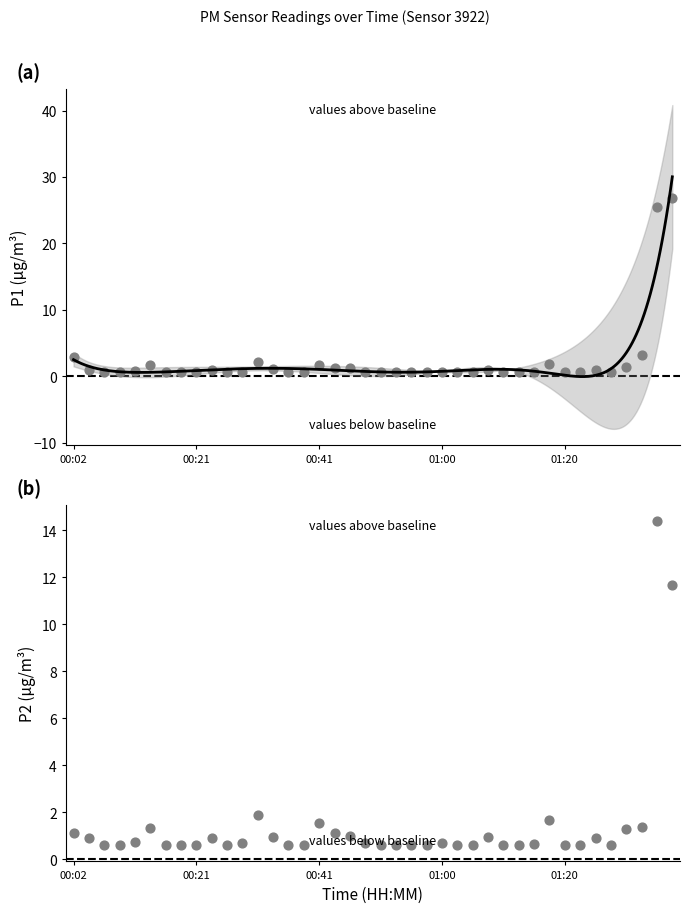

At which category is the sum across all series the highest?

01:35